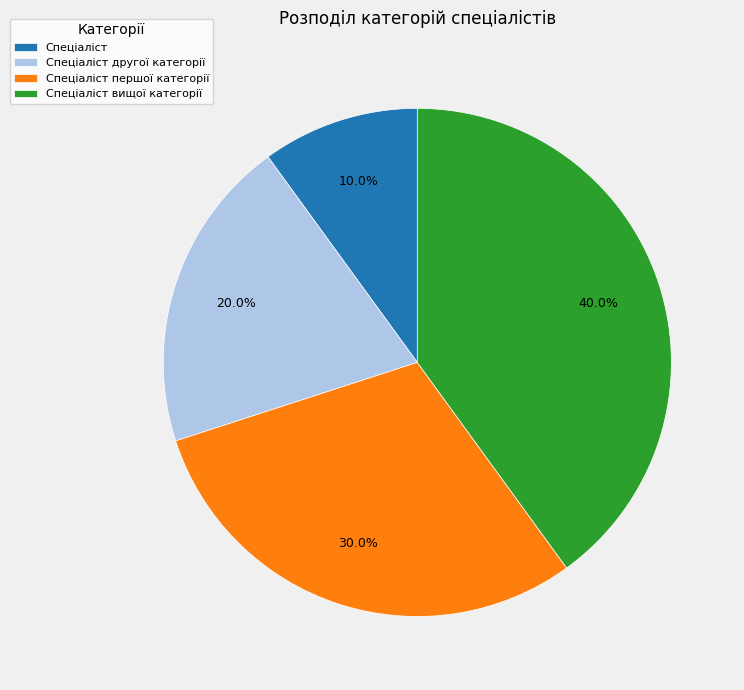

Which slice is the smallest?

Спеціаліст